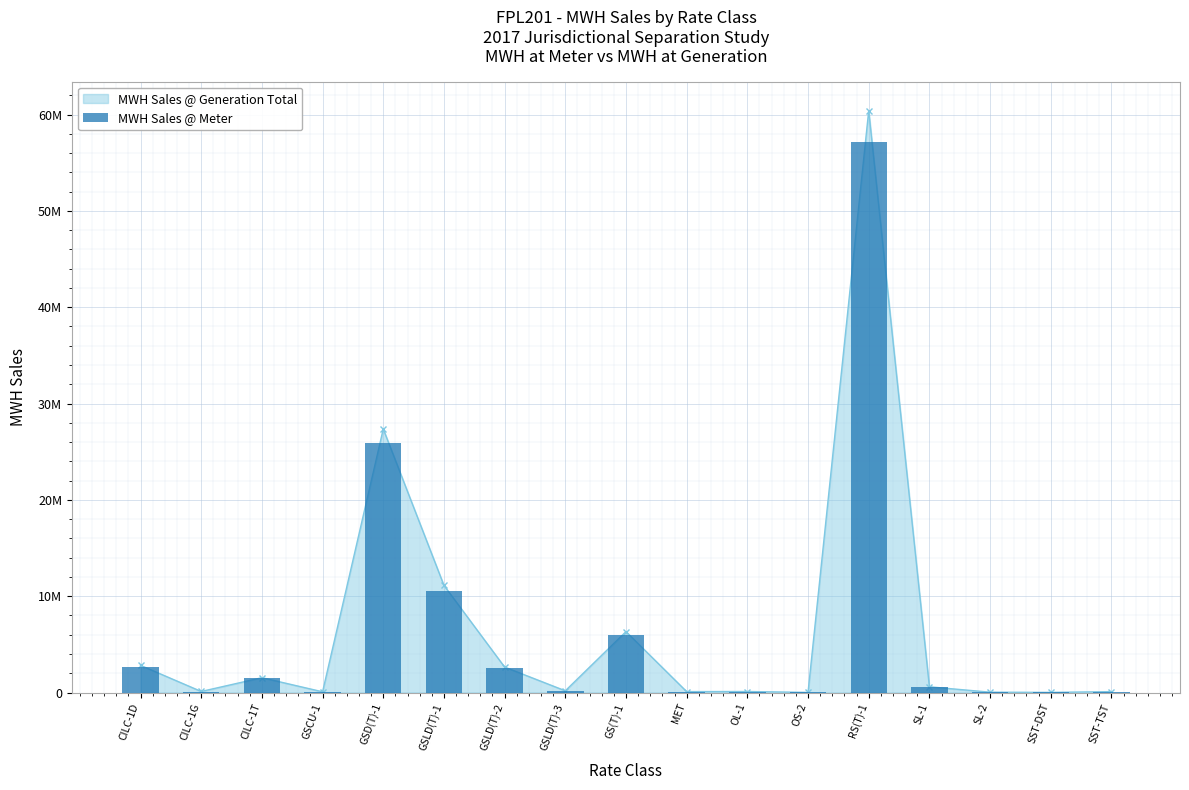

The chart shows a value of 173015.5 at GSLD(T)-3. True or false?

True